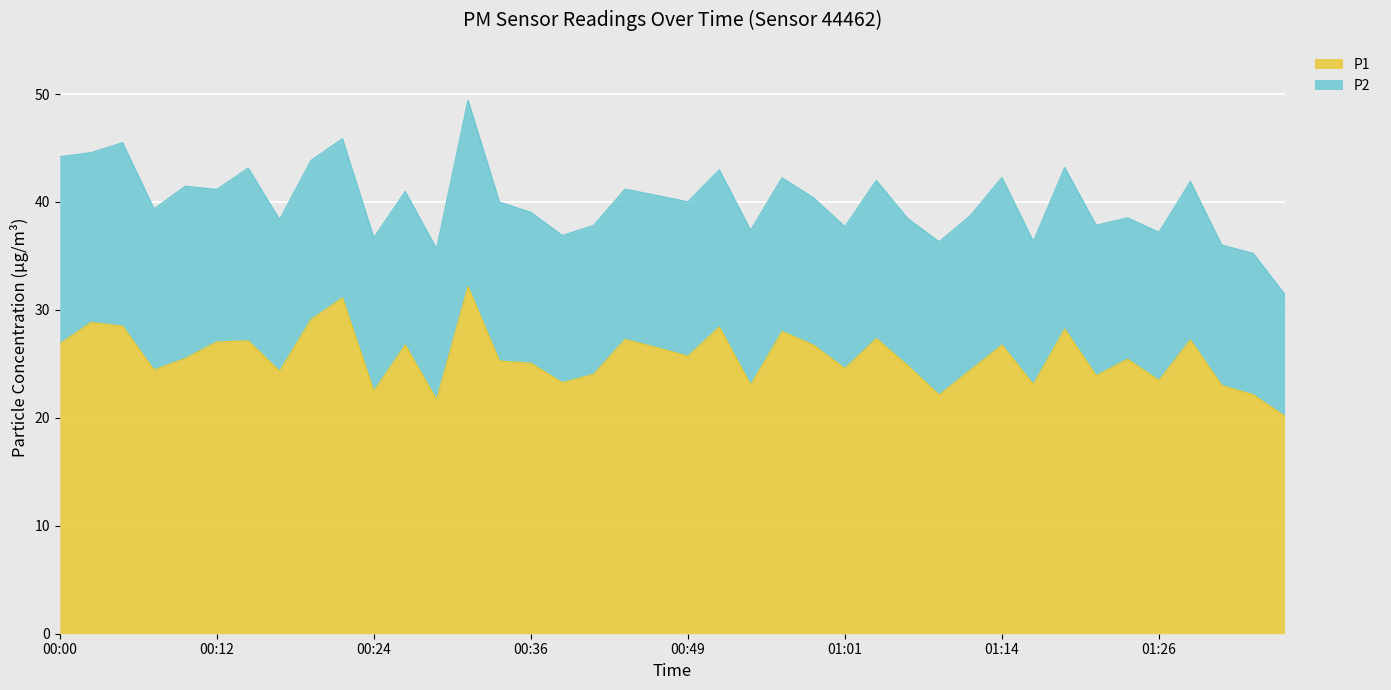

Where does the data first go above 25?

00:00